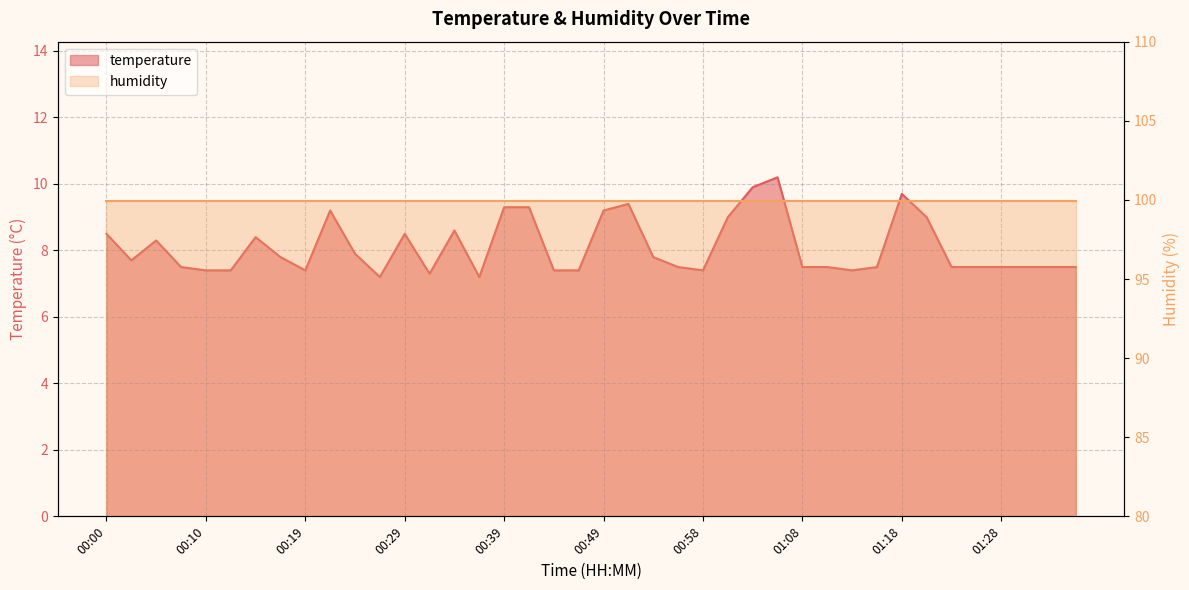

What is the sum of all values?

323.7